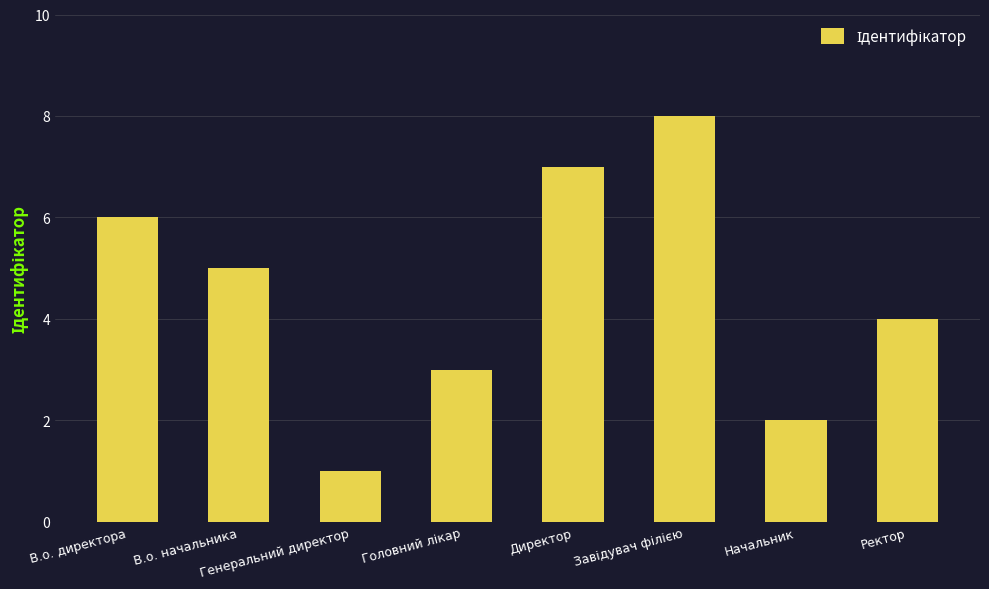

Count the values in the range 3 to 7.

5